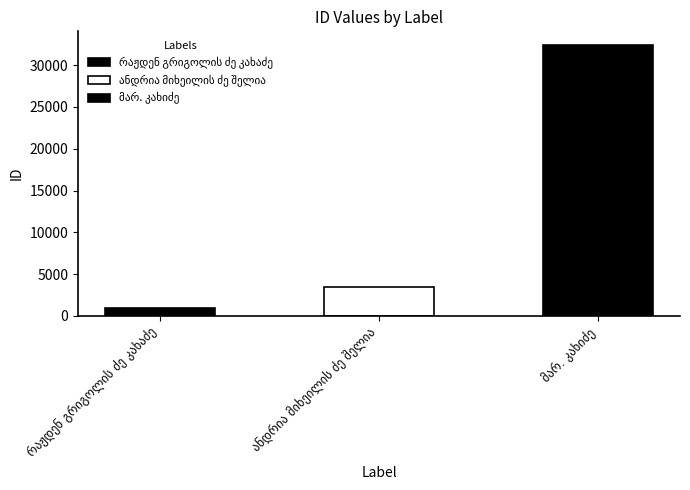

What is the value of the 1st bar from the left?

958